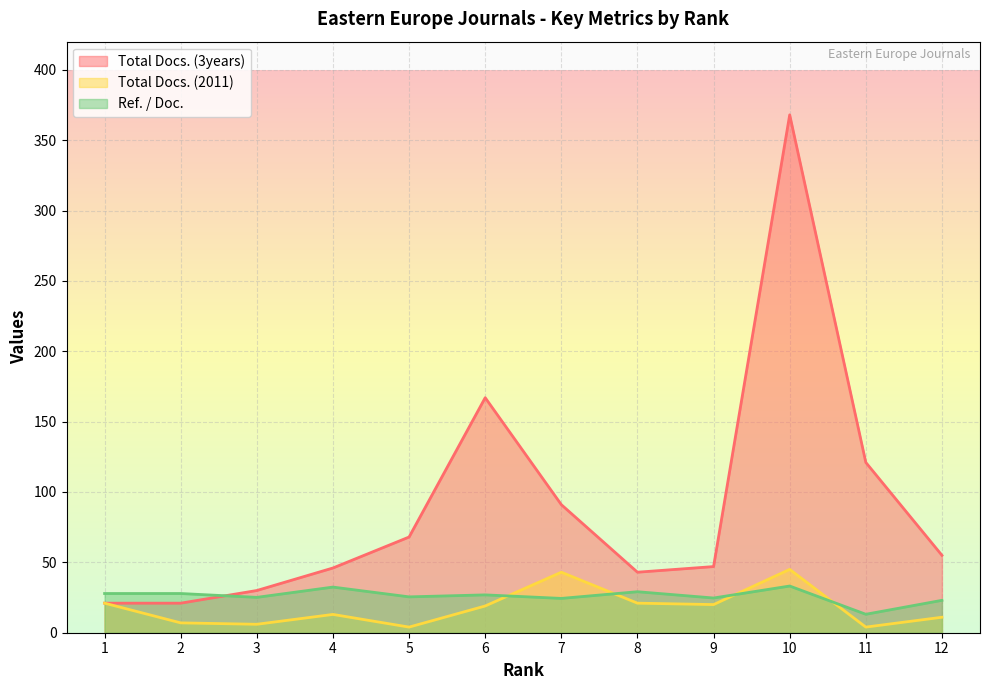

What is the smallest value displayed?

4.0